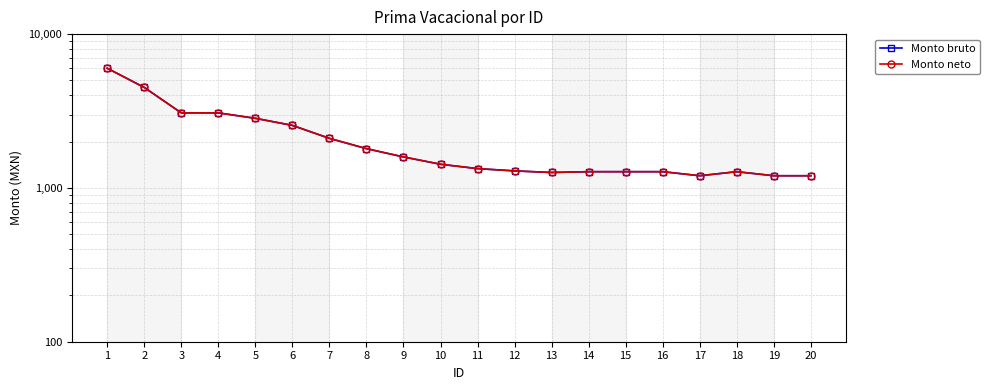

Which label corresponds to the smallest value in the chart?

17